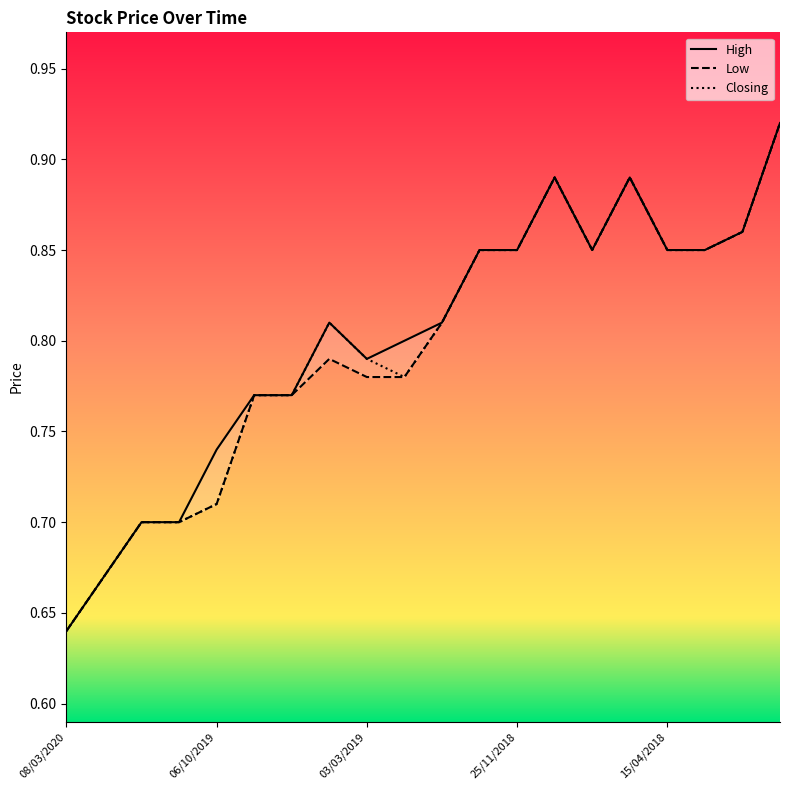

What is the maximum value for Low?

0.9